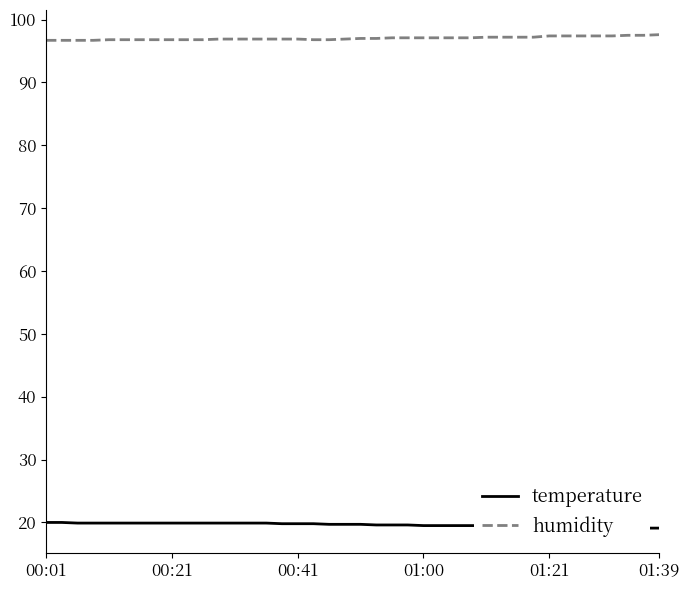

Which series has the largest total across all categories?

humidity